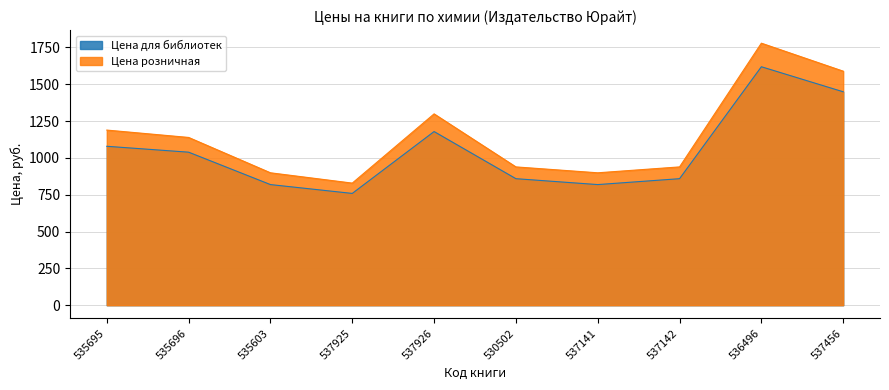

What is the difference between the Цена для библиотек values at 535695 and 535603?

260